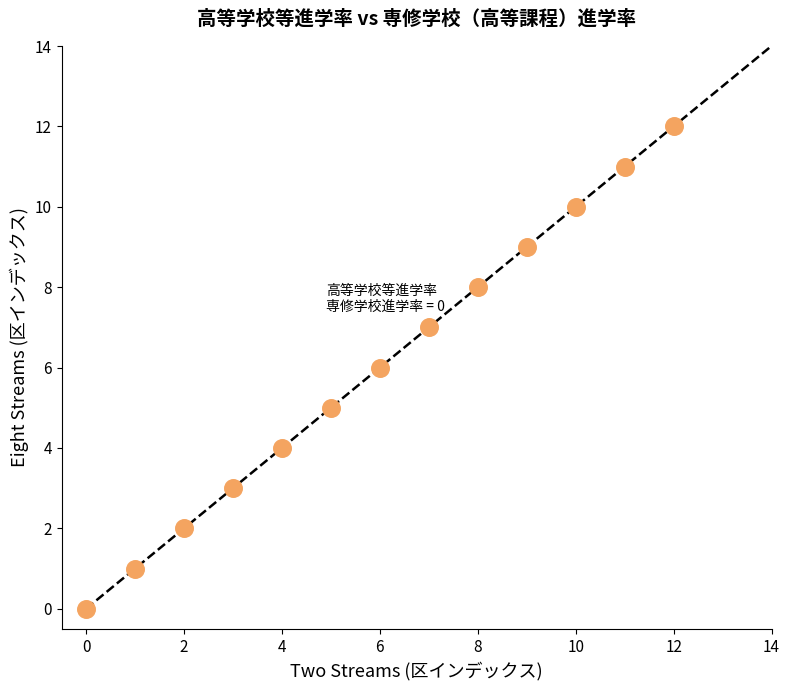

What is the range of Y values (max minus min)?

12